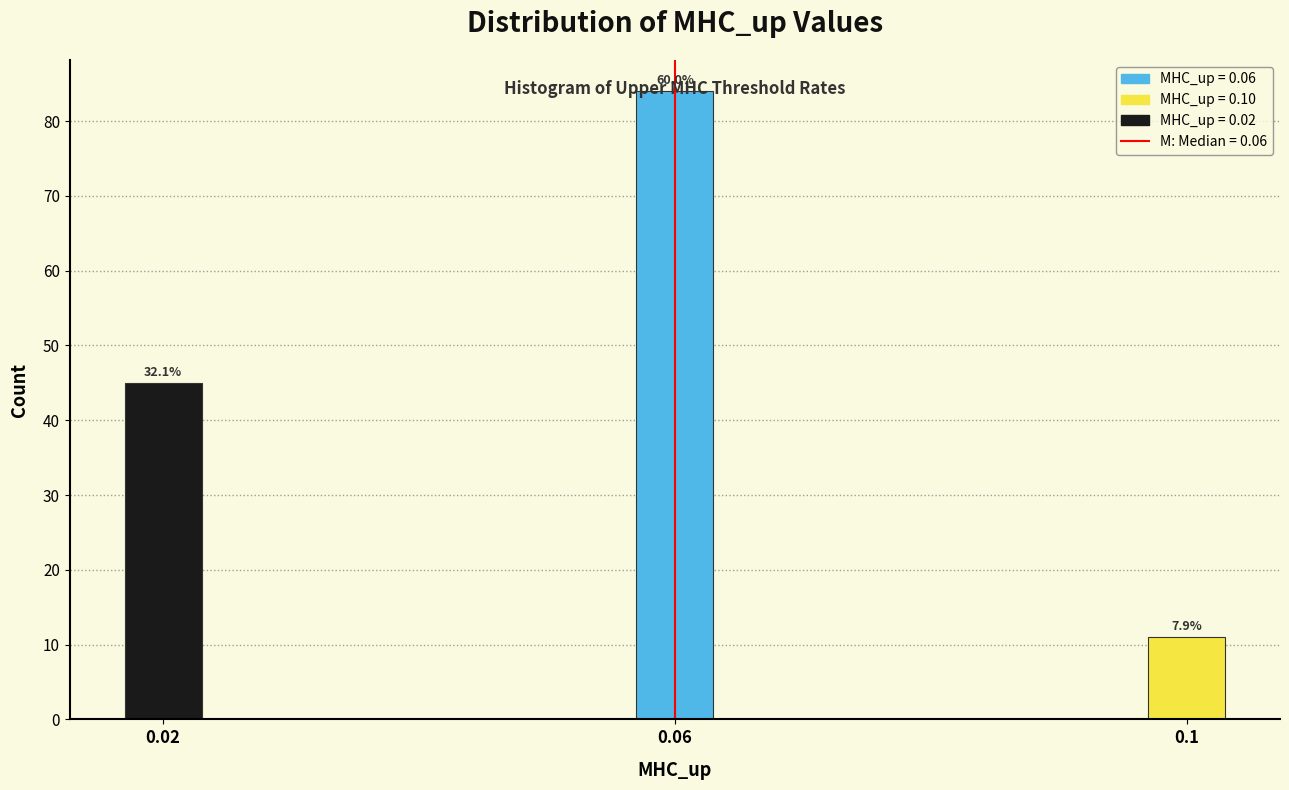

Does the chart contain any negative values?

No